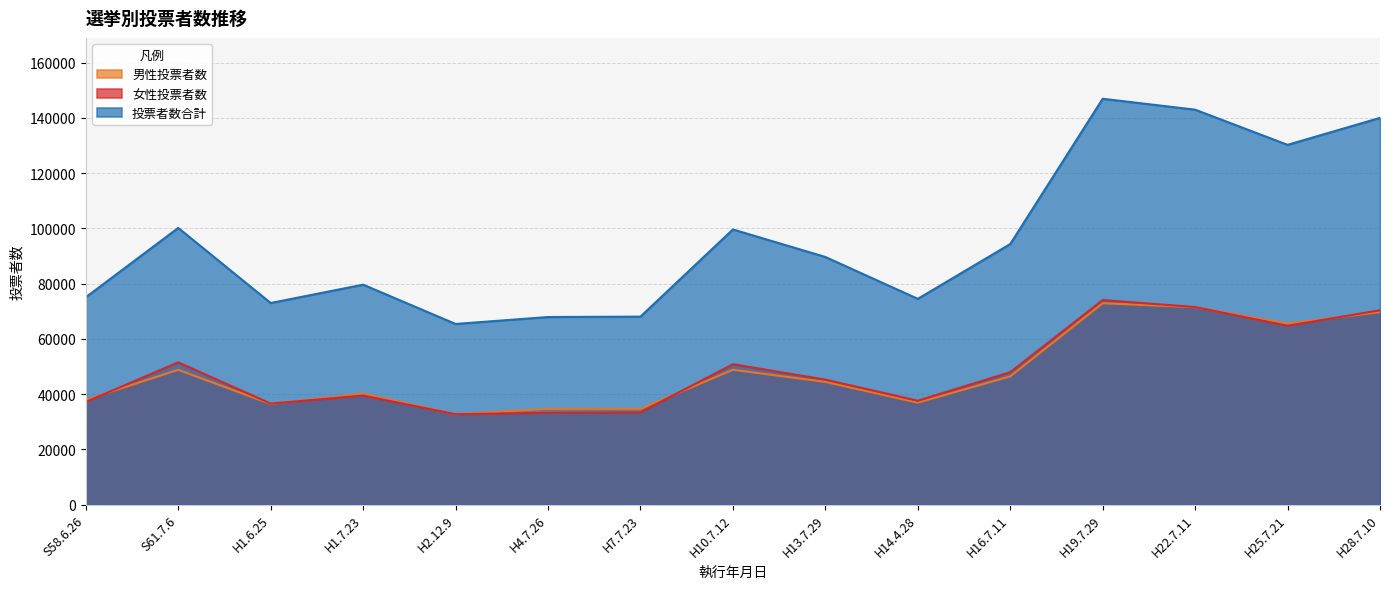

Reading left to right, what are all the values shown in this chart?

男性投票者数: 37904	48789	36426	40147	32686	34672	34672	48789	44416	36890	46397	72889	71462	65522	69677
女性投票者数: 37152	51496	36550	39474	32704	33229	33376	50822	45234	37596	47929	74043	71520	64725	70339
投票者数合計: 75056	100165	72976	79621	65390	67901	68048	99611	89650	74486	94326	146932	142982	130247	140016